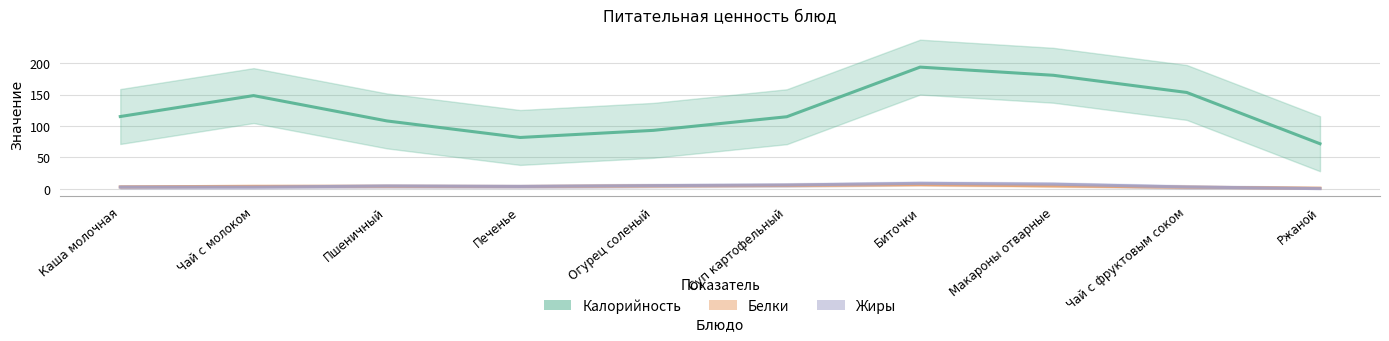

Rank the series at Биточки from highest to lowest value.

Калорийность, Жиры, Белки